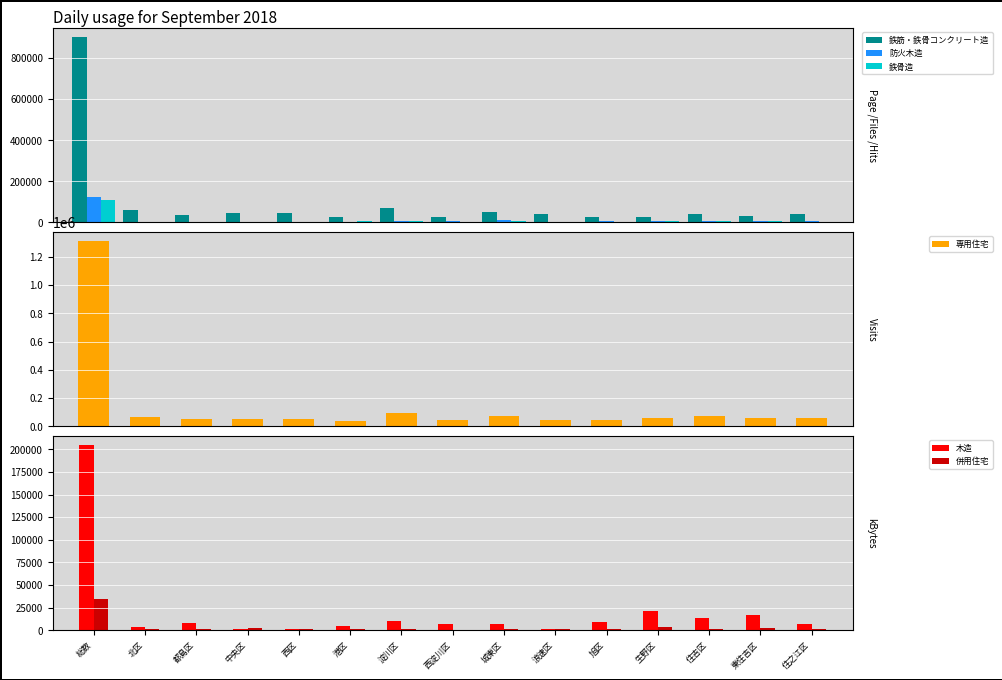

Is it true that 専用住宅 equals 55900 at 住之江区?

True